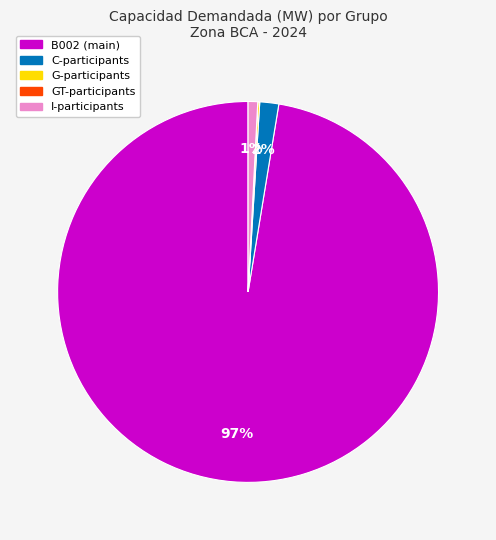

Is there any slice that represents more than half of the pie?

Yes